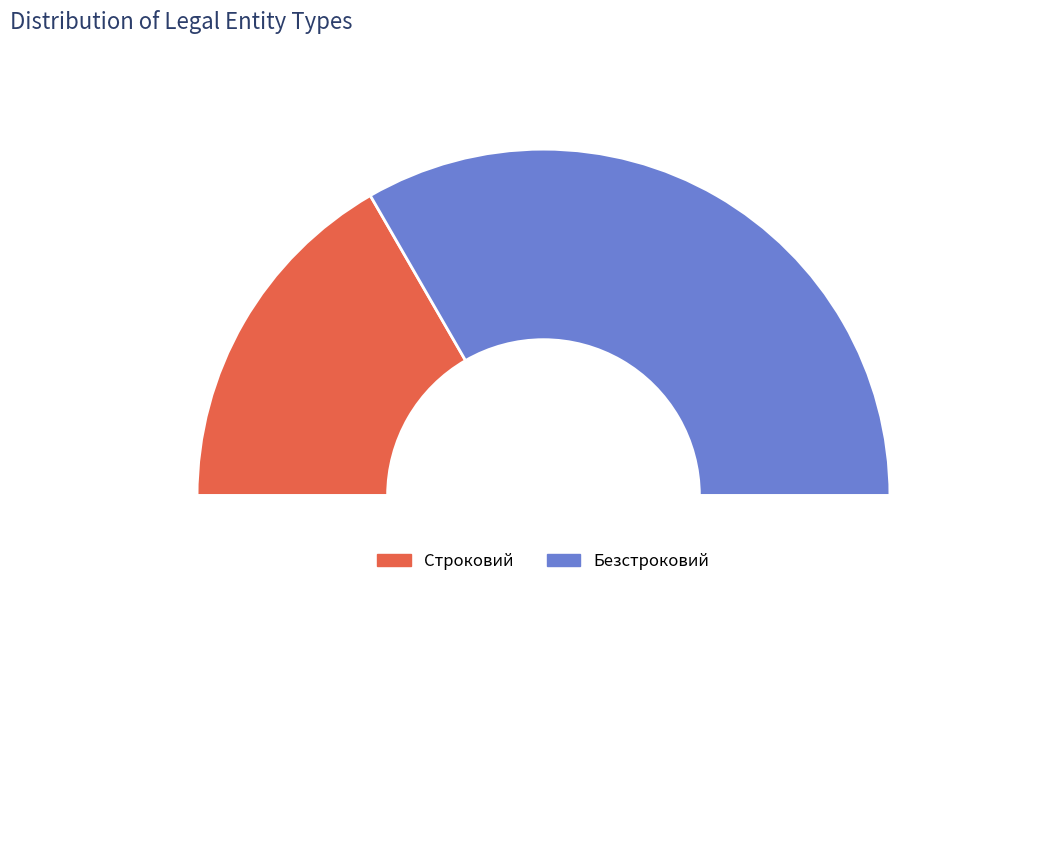

True or false: Строковий accounts for 33% of the total.

True